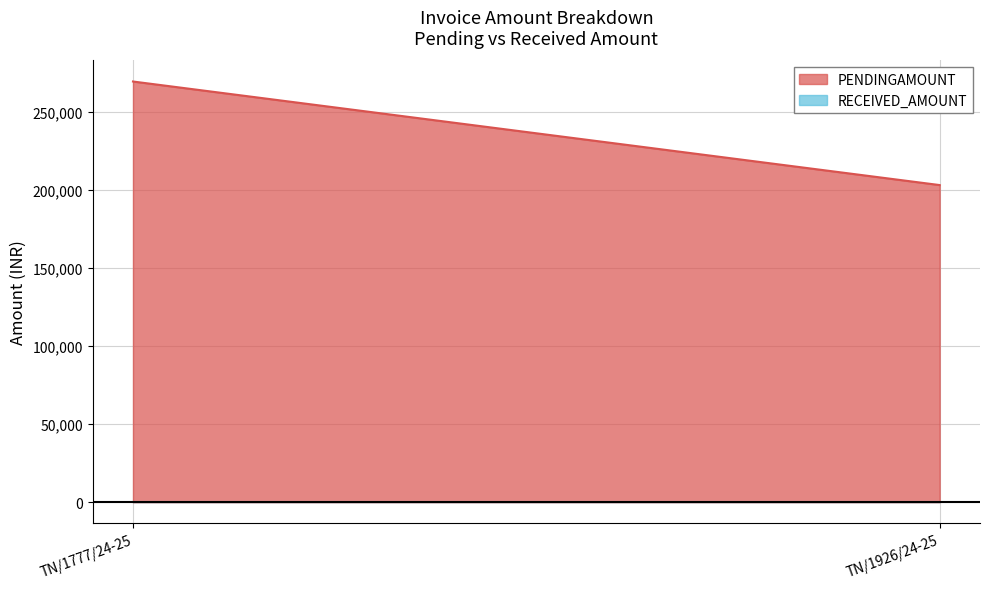

Reading left to right, transcribe all the data shown in this chart.

PENDINGAMOUNT: 269479	203150
RECEIVED_AMOUNT: 0	0